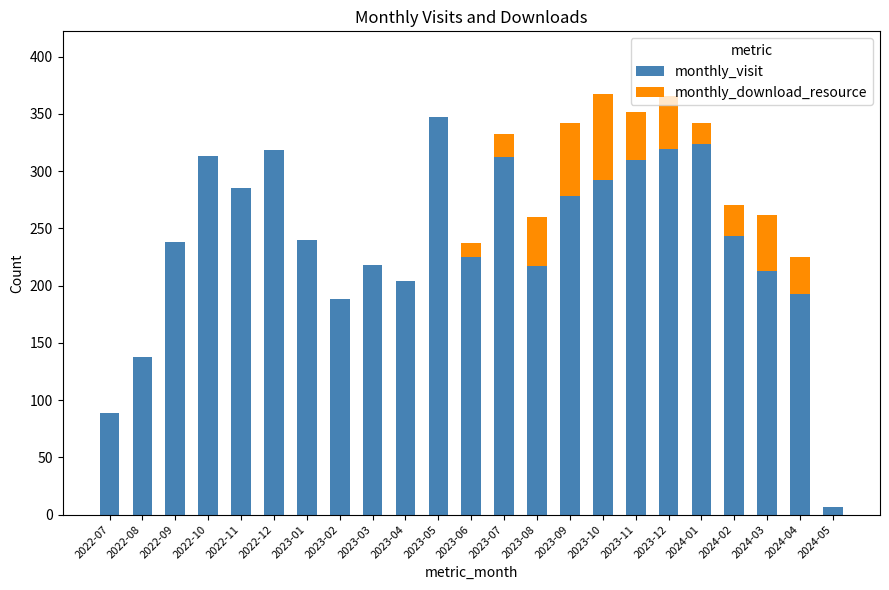

What is the sum of all monthly_visit values?

5511